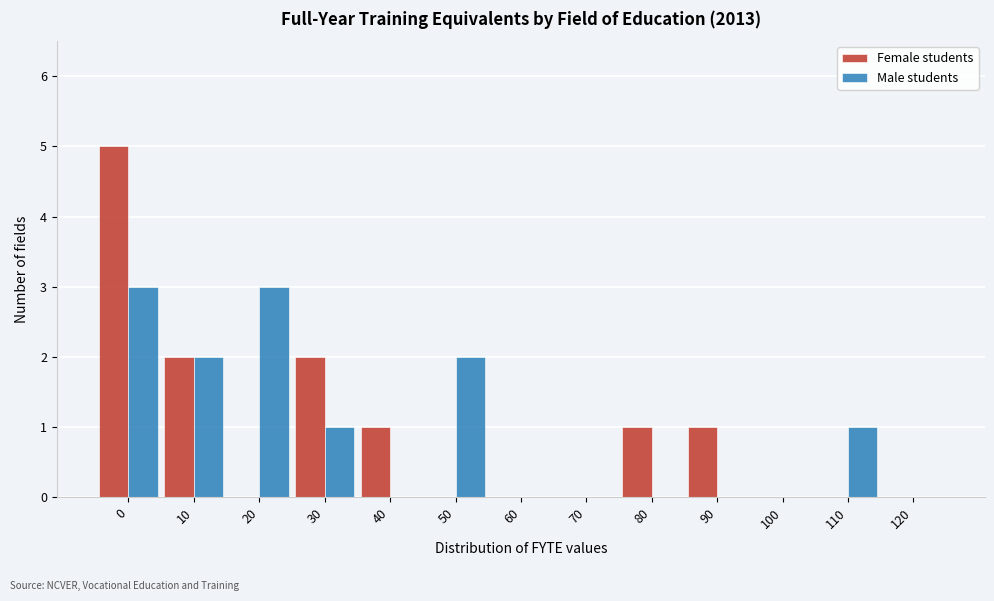

Reading left to right, list all the values displayed in this chart.

Female students: 0=5	10=2	20=0	30=2	40=1	50=0	60=0	70=0	80=1	90=1	100=0	110=0	120=0
Male students: 0=3	10=2	20=3	30=1	40=0	50=2	60=0	70=0	80=0	90=0	100=0	110=1	120=0